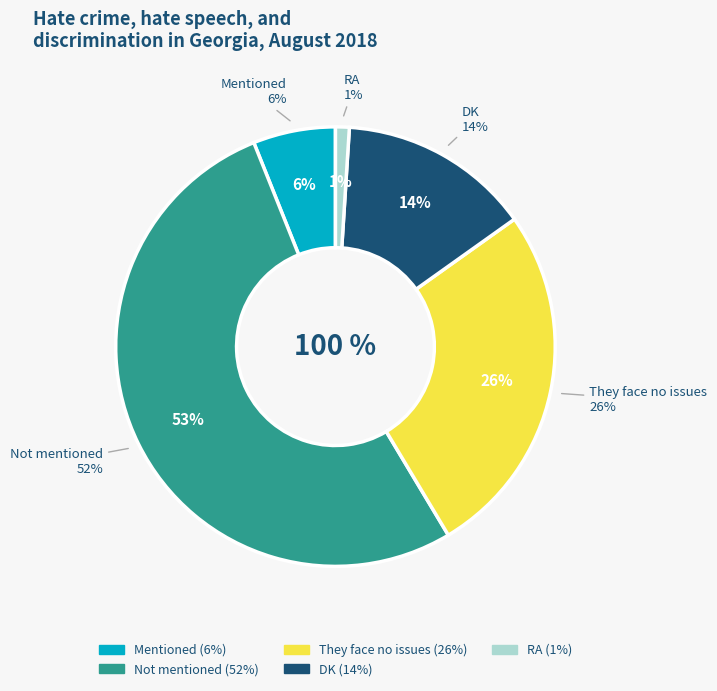

To the nearest percent, what is the difference between the They face no issues and Mentioned slice percentages?

20%